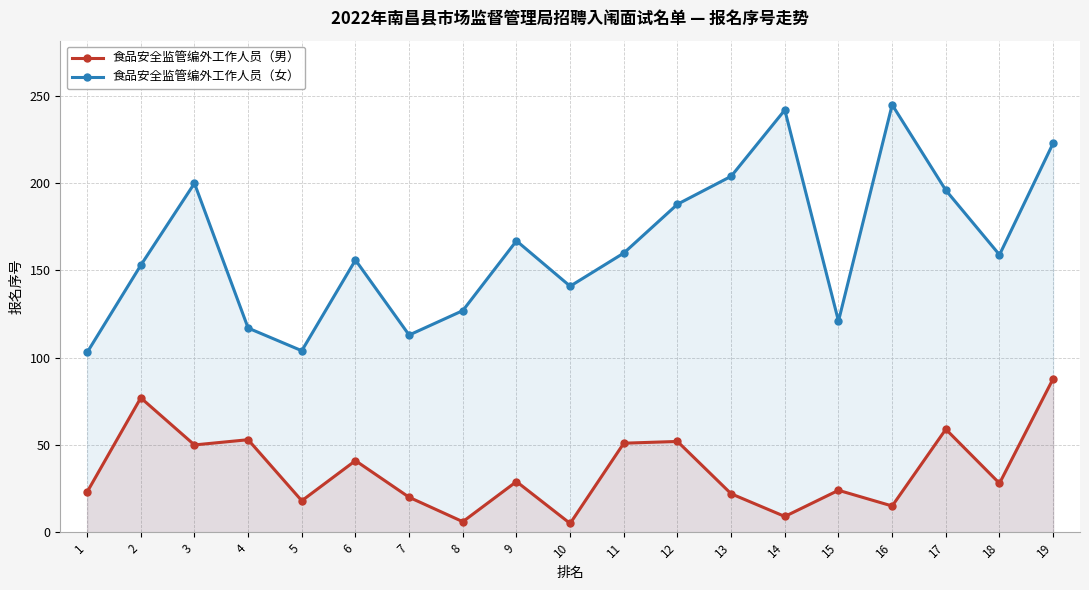

Which has a higher value, 14 or 15?

15